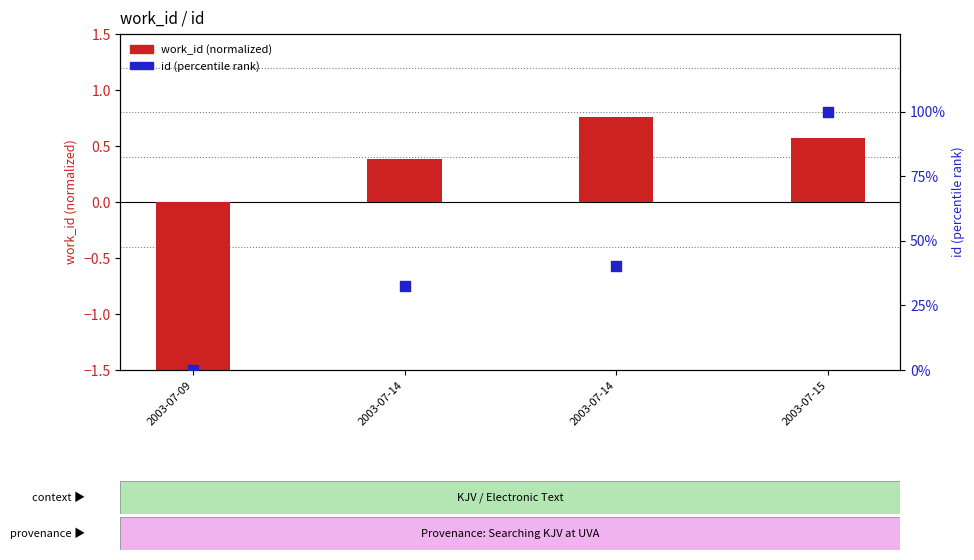

What are all the series names shown in the legend?

work_id (normalized), id (percentile rank)